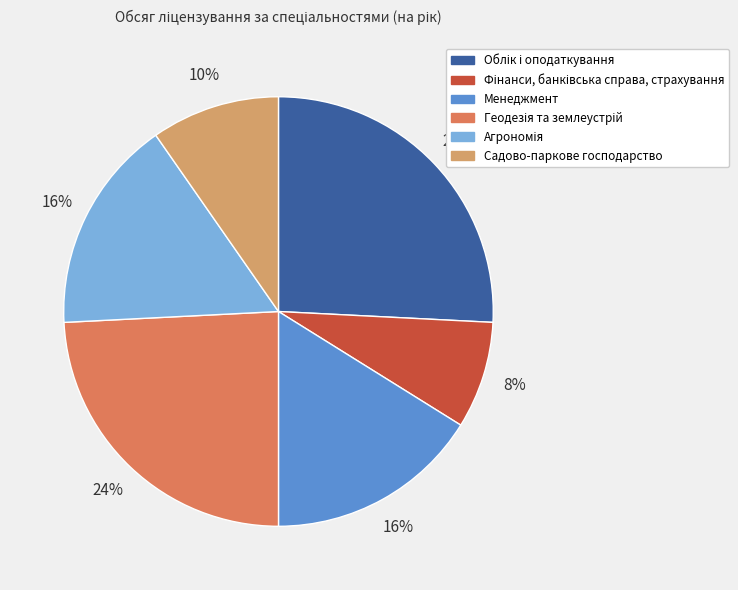

Count the number of slices in the pie.

6